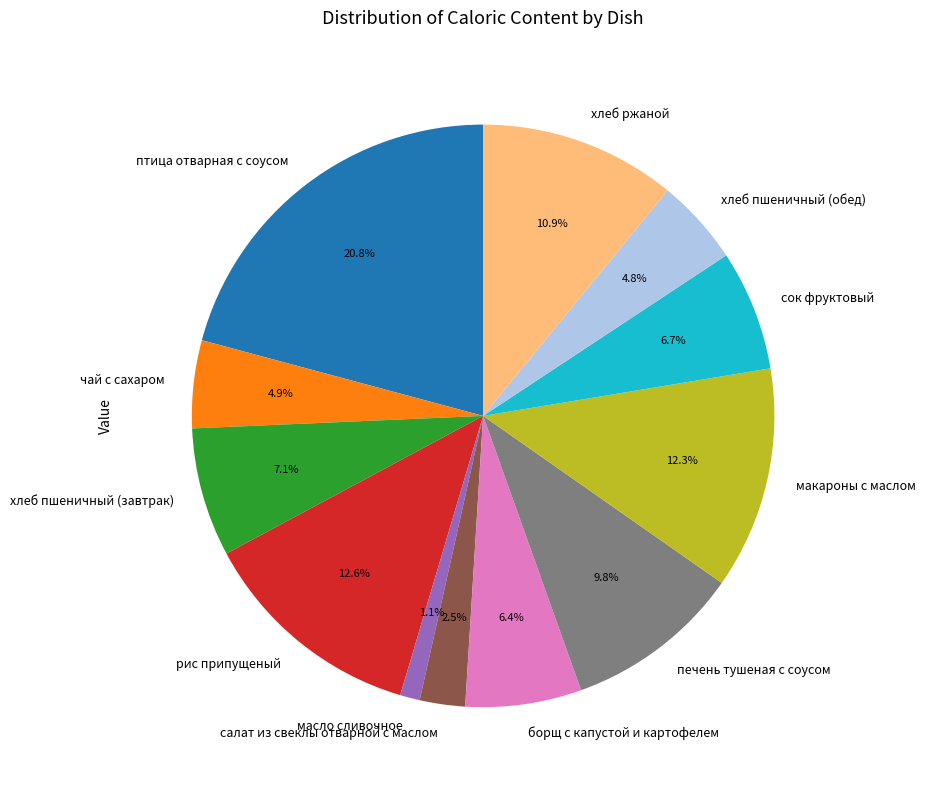

To the nearest percent, what percentage of the pie is хлеб ржаной?

11%